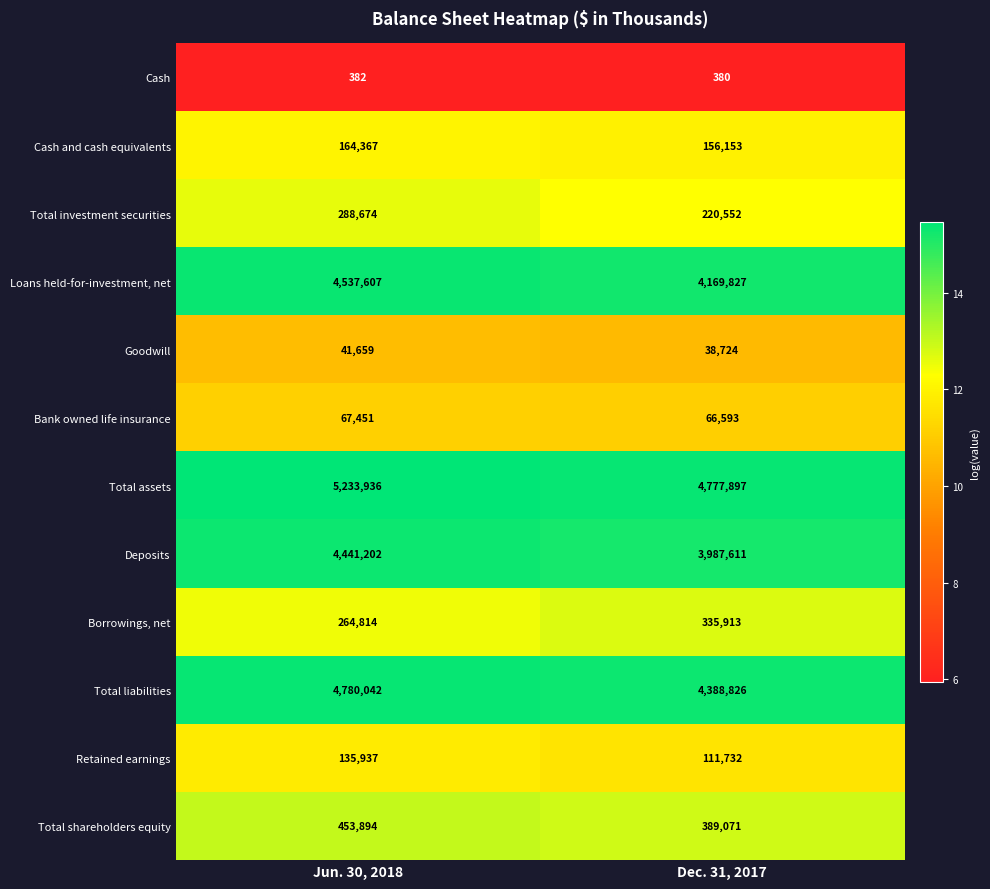

Reading left to right, what are all the values shown in this chart?

Cash: 382	380
Cash and cash equivalents: 164367	156153
Total investment securities: 288674	220552
Loans held-for-investment, net: 4537607	4169827
Goodwill: 41659	38724
Bank owned life insurance: 67451	66593
Total assets: 5233936	4777897
Deposits: 4441202	3987611
Borrowings, net: 264814	335913
Total liabilities: 4780042	4388826
Retained earnings: 135937	111732
Total shareholders equity: 453894	389071